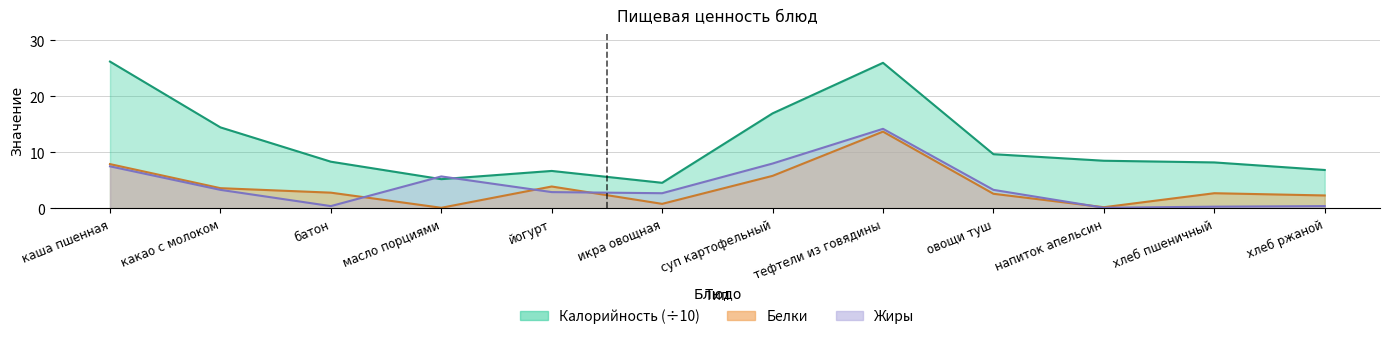

Reading left to right, what are all the values shown in this chart?

Калорийность: каша пшенная=26.2	какао с молоком=14.5	батон=8.3	масло порциями=5.2	йогурт=6.7	икра овощная=4.6	суп картофельный=17.0	тефтели из говядины=26.0	овощи туш=9.7	напиток апельсин=8.5	хлеб пшеничный=8.2	хлеб ржаной=6.8
Белки: каша пшенная=7.9	какао с молоком=3.6	батон=2.8	масло порциями=0.1	йогурт=3.9	икра овощная=0.8	суп картофельный=5.8	тефтели из говядины=13.7	овощи туш=2.6	напиток апельсин=0.2	хлеб пшеничный=2.7	хлеб ржаной=2.3
Жиры: каша пшенная=7.5	какао с молоком=3.3	батон=0.4	масло порциями=5.7	йогурт=2.9	икра овощная=2.7	суп картофельный=8.0	тефтели из говядины=14.2	овощи туш=3.3	напиток апельсин=0.1	хлеб пшеничный=0.3	хлеб ржаной=0.4